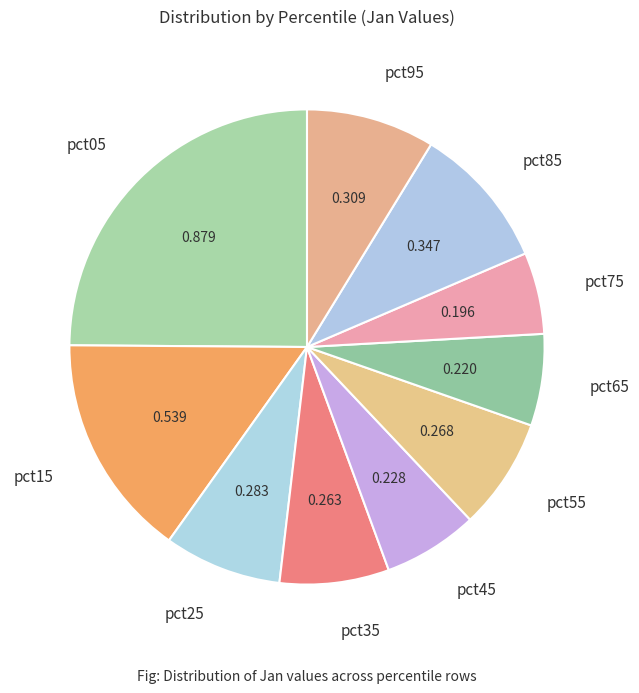

Does pct35 represent more than half of the total?

No